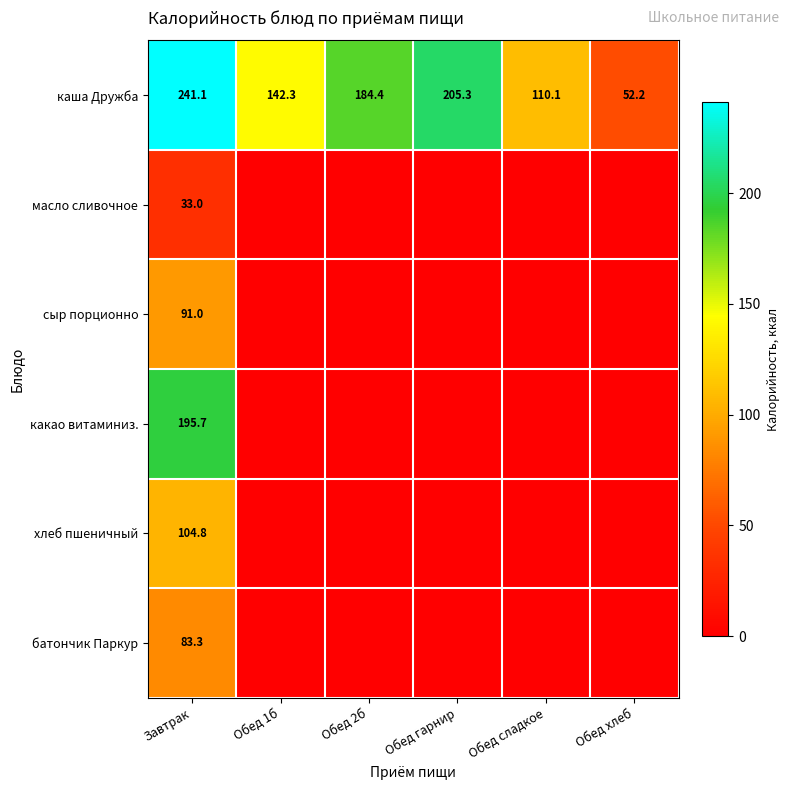

What is the difference between the second highest and second lowest values in the каша Дружба series?

95.2